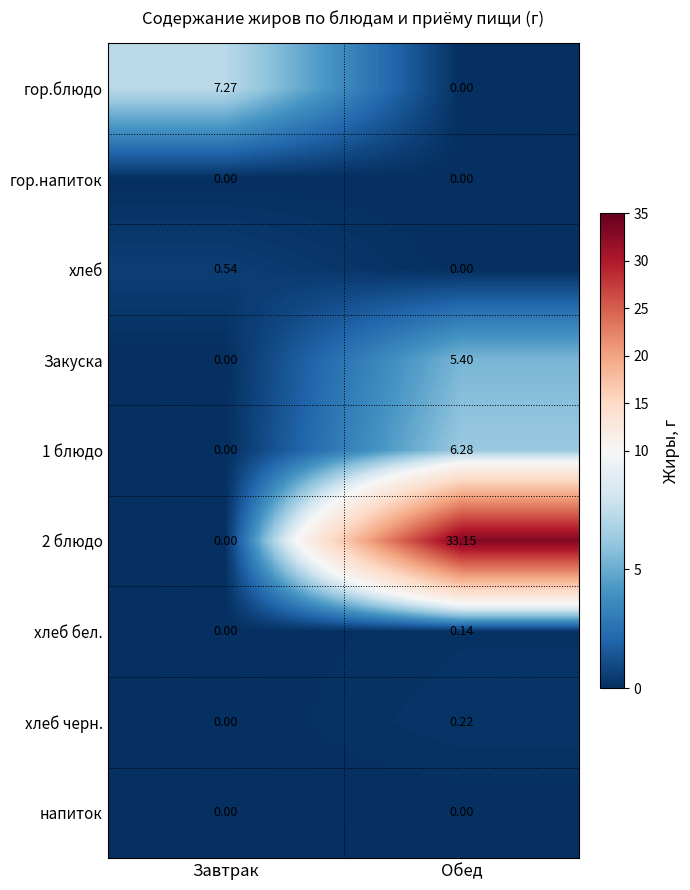

At which category is the sum across all series the highest?

Обед